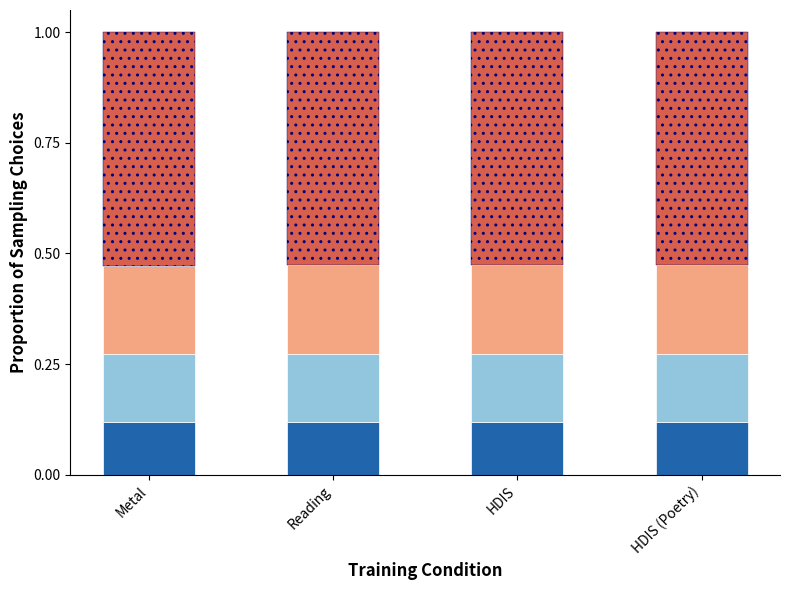

What is the total value across all series at HDIS?

1.0